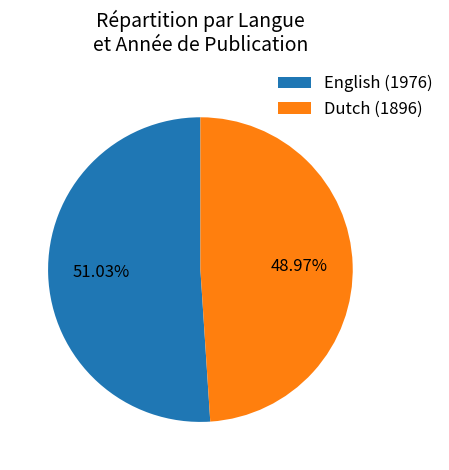

How many segments does this pie chart have?

2